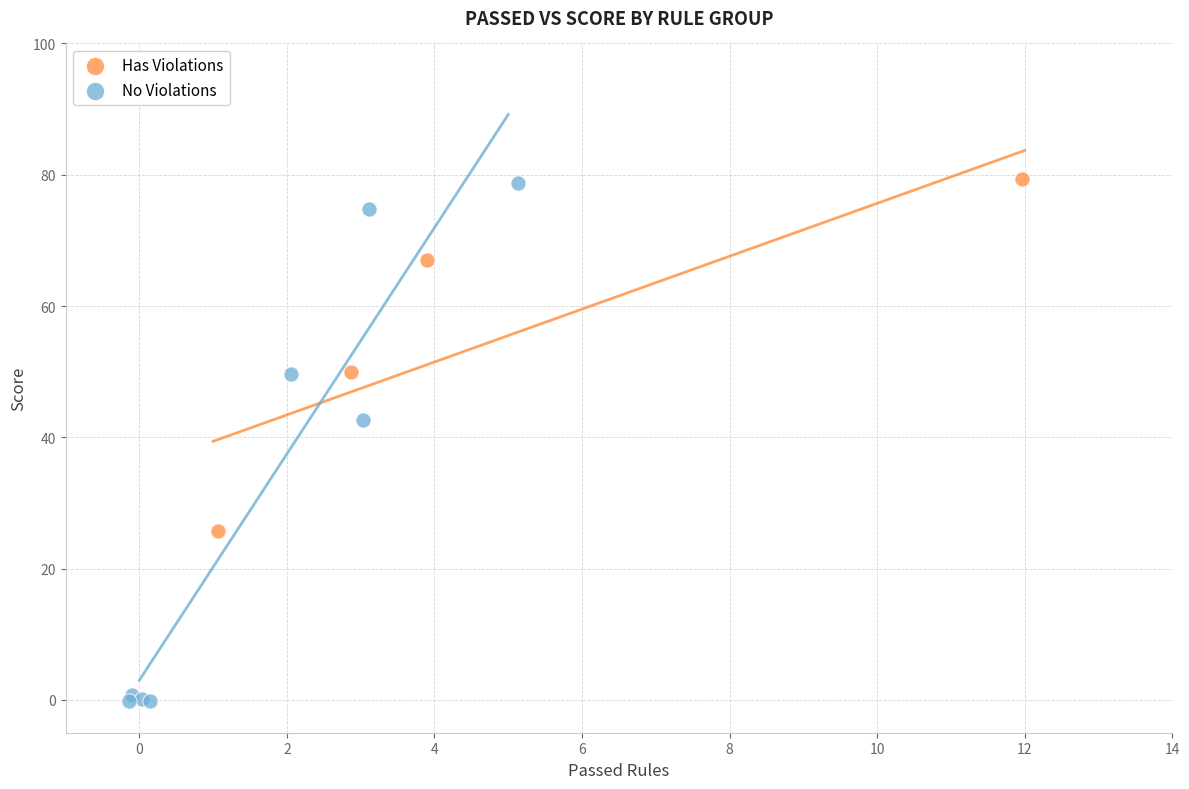

Which series contains the lowest Y value?

No Violations